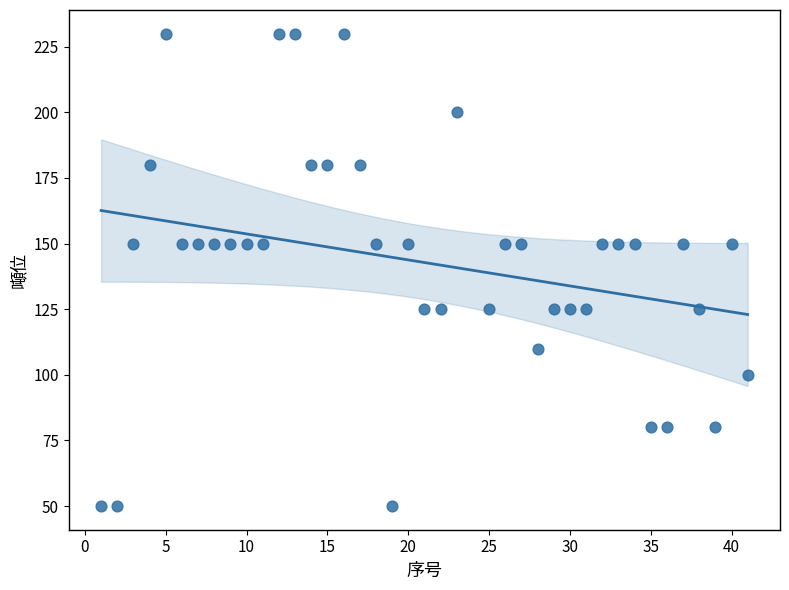

What is the range of Y values (max minus min)?

180